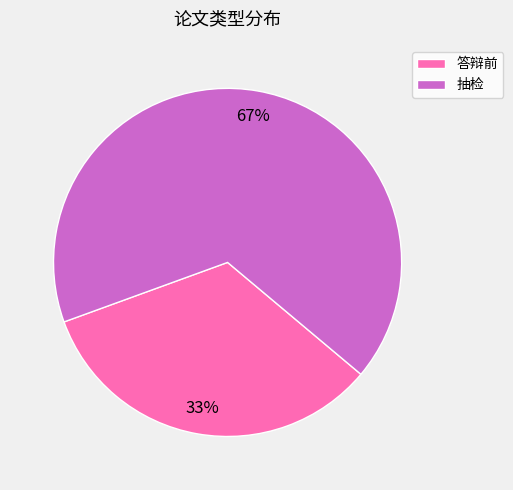

The 抽检 slice represents 67% of the pie. True or false?

True